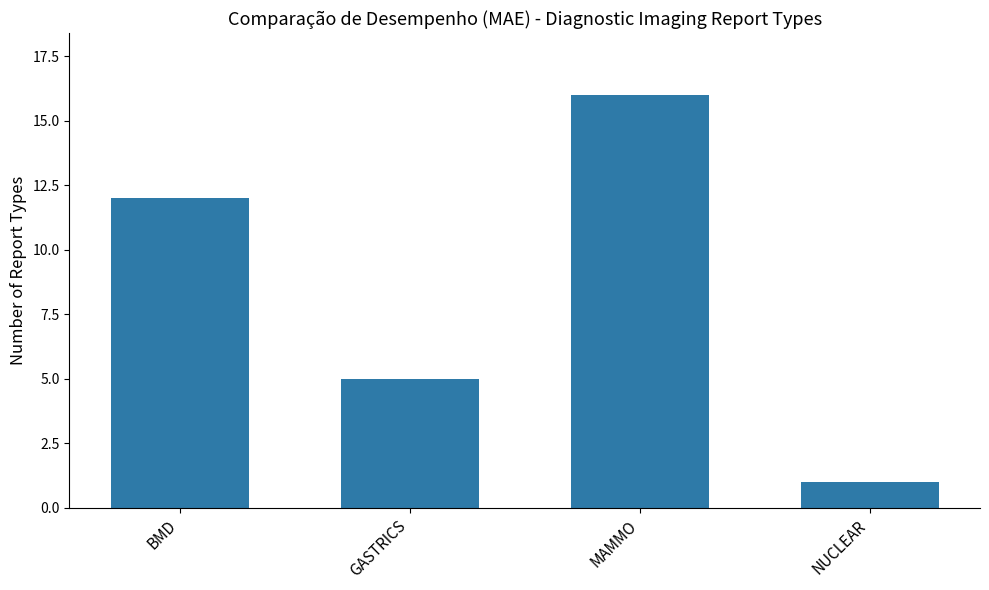

What is the difference between the values at MAMMO and GASTRICS?

11